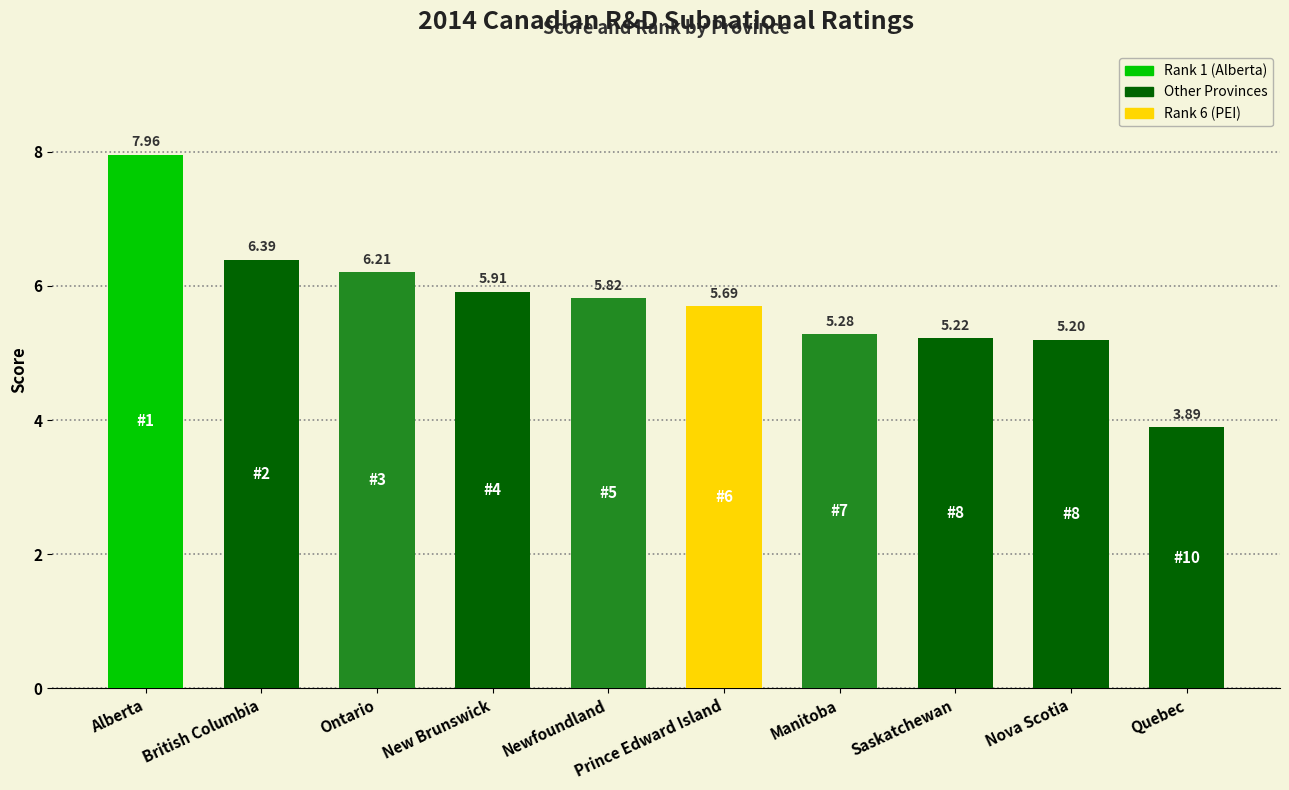

Which label corresponds to the largest value in the chart?

Alberta